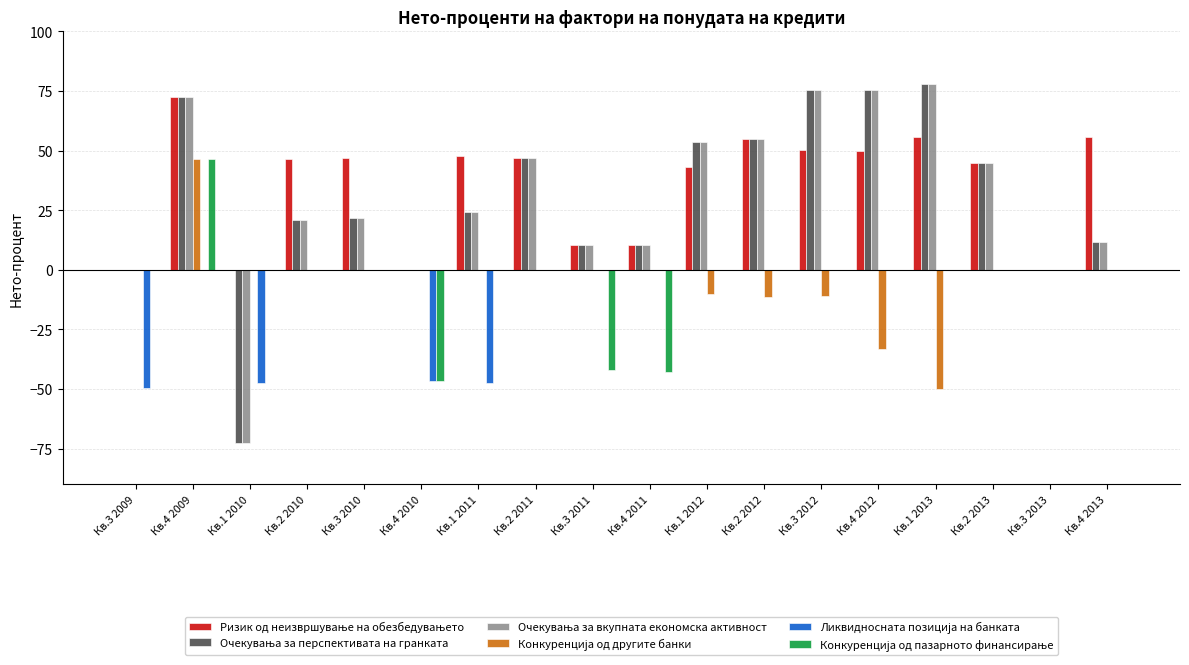

What is the total value across all series at Кв.4 2012?

167.8